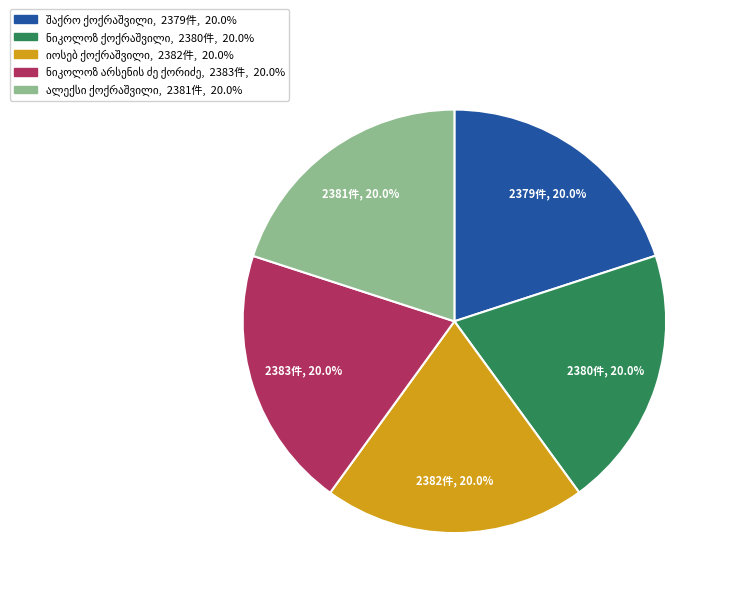

Is there any slice that represents more than half of the pie?

No